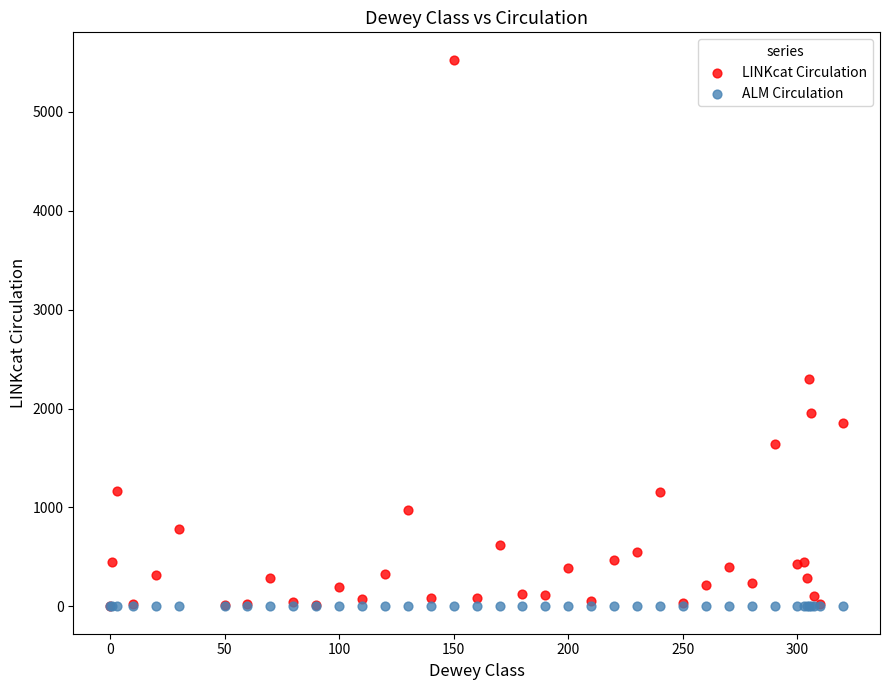

In the LINKcat Circulation series, what Y value is closest to 2763?

2296